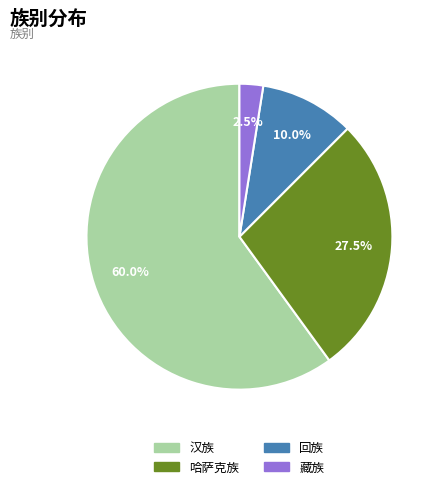

Is there a majority slice in this chart?

Yes